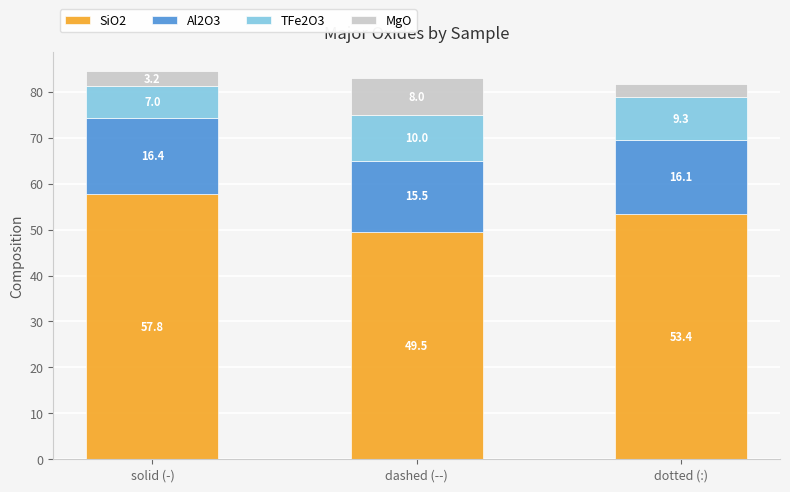

Where is SiO2 nearest to the value 53?

dotted (:)